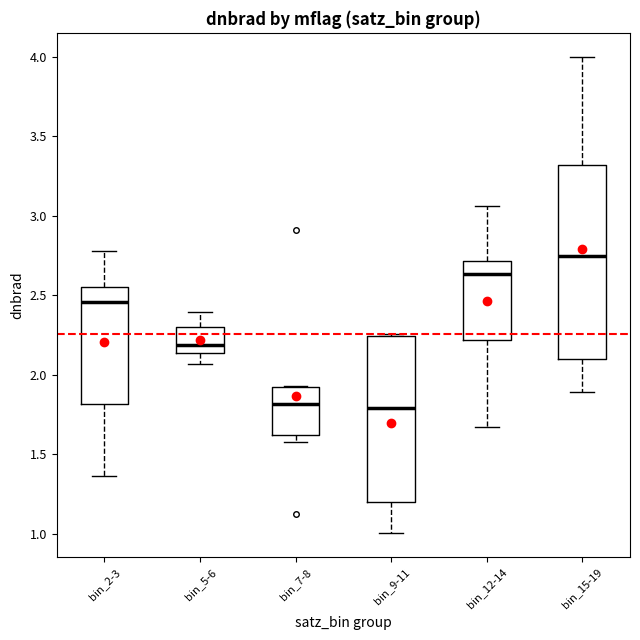

Reading left to right, read every box against the y-axis: the position of its median line, the range the box covers, and the ends of its whiskers. The values are not printed on the chart, so give them approximately, as read against the axis.

bin_2-3: median 2.45, box 1.80 to 2.55, whiskers 1.35 to 2.80
bin_5-6: median 2.20, box 2.15 to 2.30, whiskers 2.05 to 2.40
bin_7-8: median 1.80, box 1.60 to 1.90, whiskers 1.60 (just below the box's lower edge) to 1.95
bin_9-11: median 1.80, box 1.20 to 2.25, whiskers 1.00 to 2.25 (just above the box's upper edge)
bin_12-14: median 2.65, box 2.20 to 2.70, whiskers 1.65 to 3.05
bin_15-19: median 2.75, box 2.10 to 3.30, whiskers 1.90 to 4.00